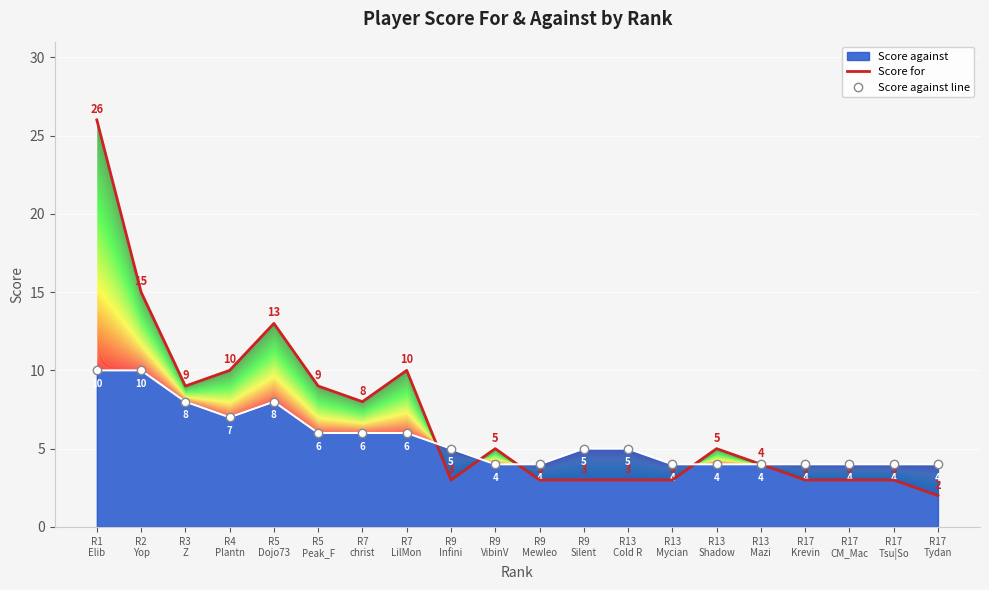

How many values in the Score against line series are below 5?

9